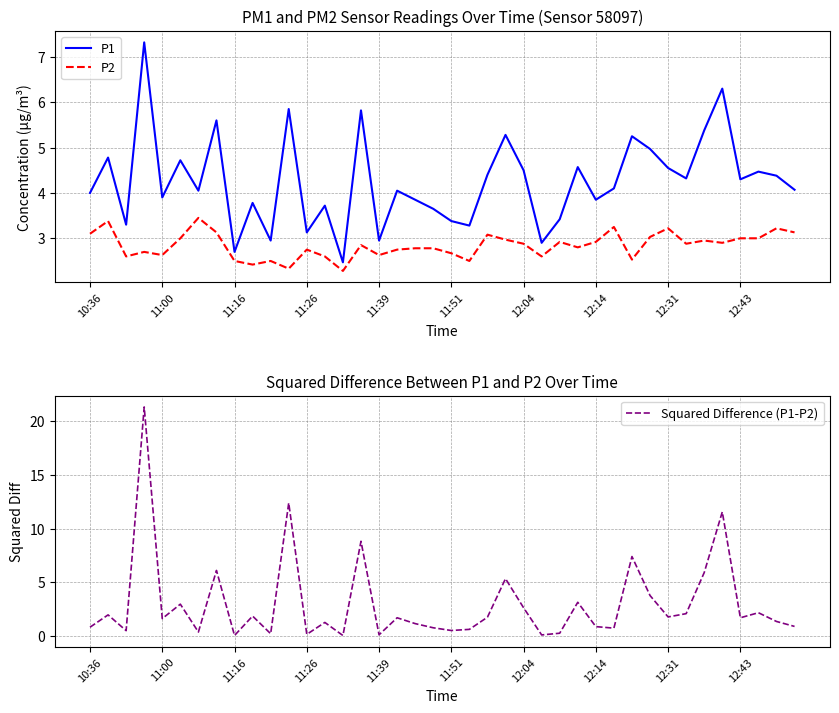

True or false: P2 has a value of 2.9 at 12:14.

True